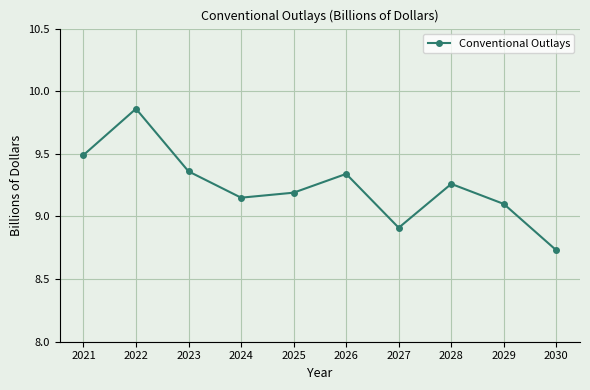

At which category does the chart reach its minimum across all series?

2030